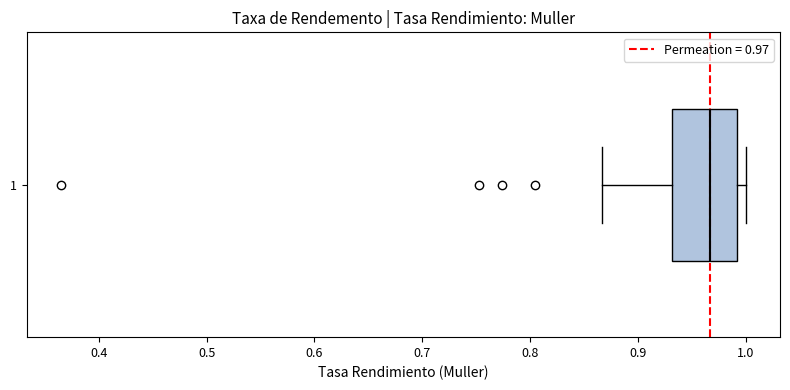

Transcribe this box plot: give where the median line is, the range the box spans, and where the two whiskers end, as read against the x-axis. The values are not printed on the chart, so give them approximately, as read against the axis.

median 0.97, box 0.93 to 0.99, whiskers 0.87 to 1.00